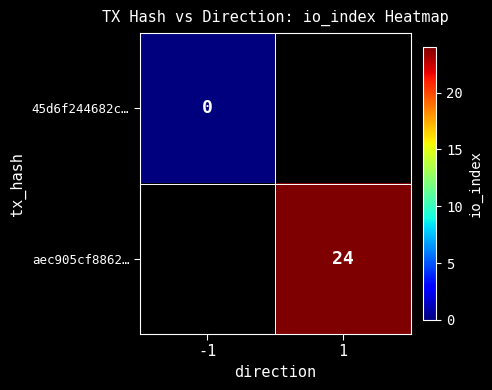

Is the value of aec905cf8862… at -1 greater than the value of 45d6f244682c… at -1?

No